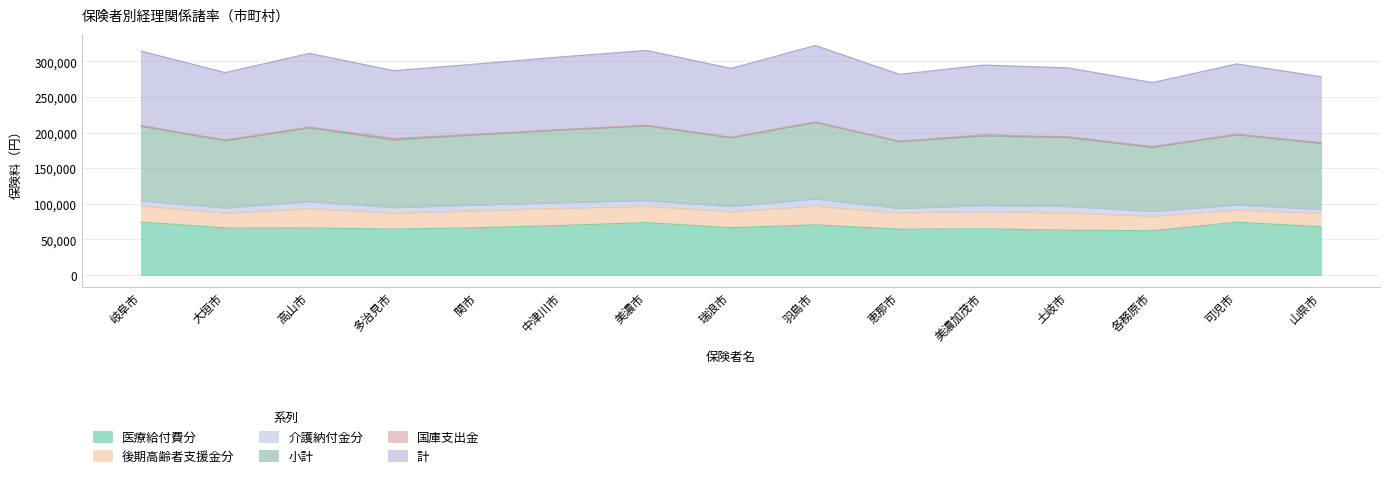

True or false: 計 has a value of 30012 at 土岐市.

False